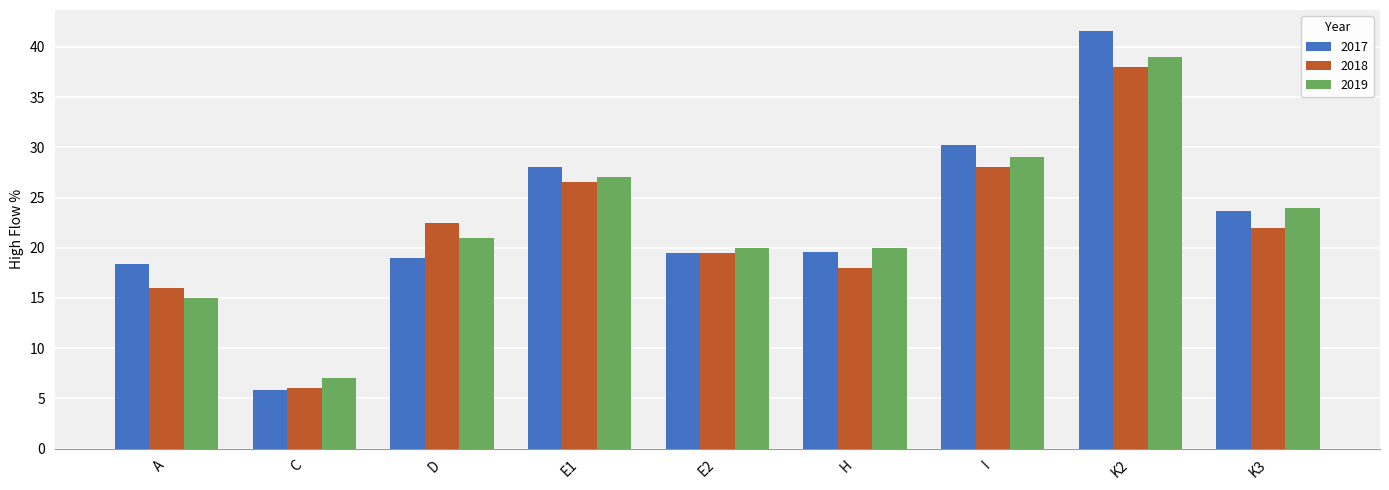

How many categories are shown in the chart?

9